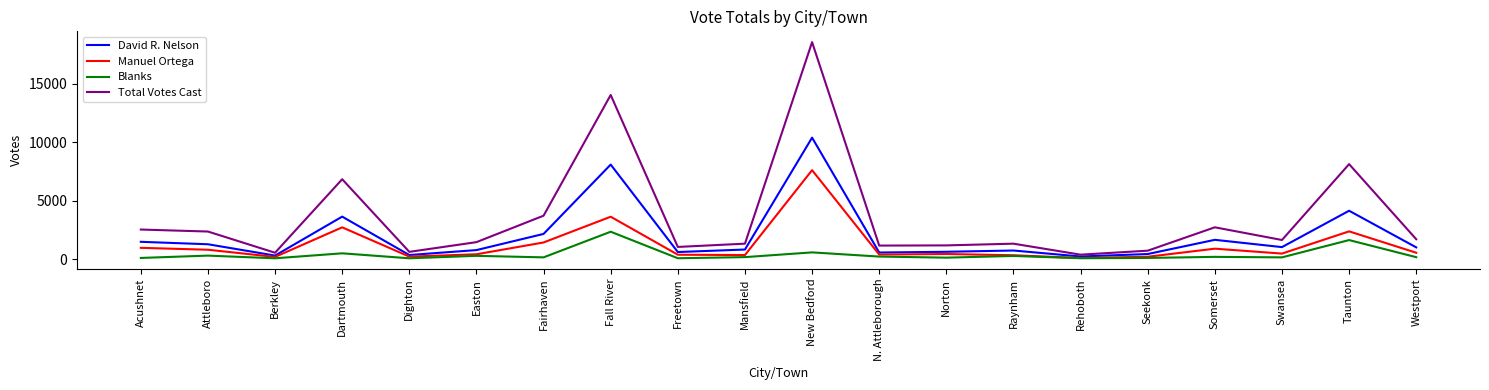

What is the difference between the highest and lowest values at Taunton?

6496